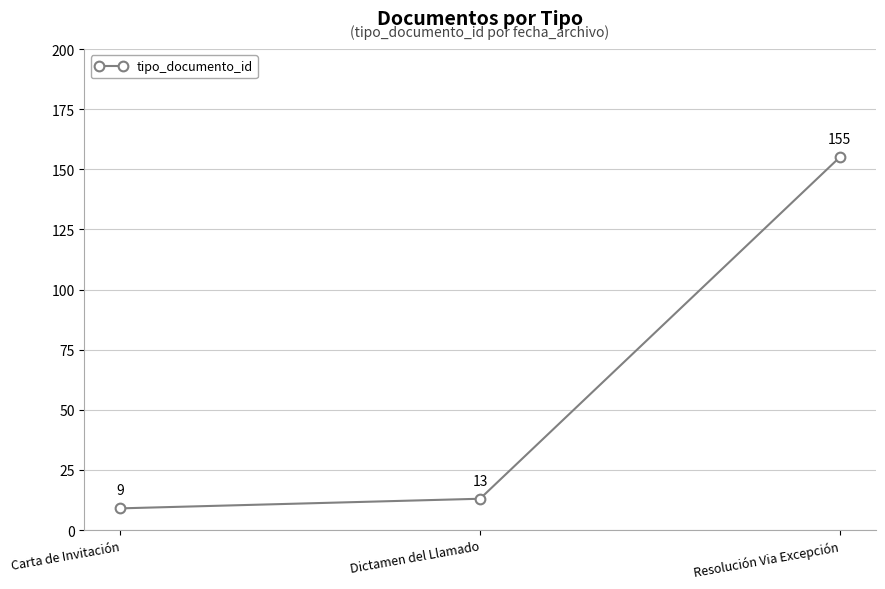

True or false: the data shows 155 at Resolución Via Excepción.

True